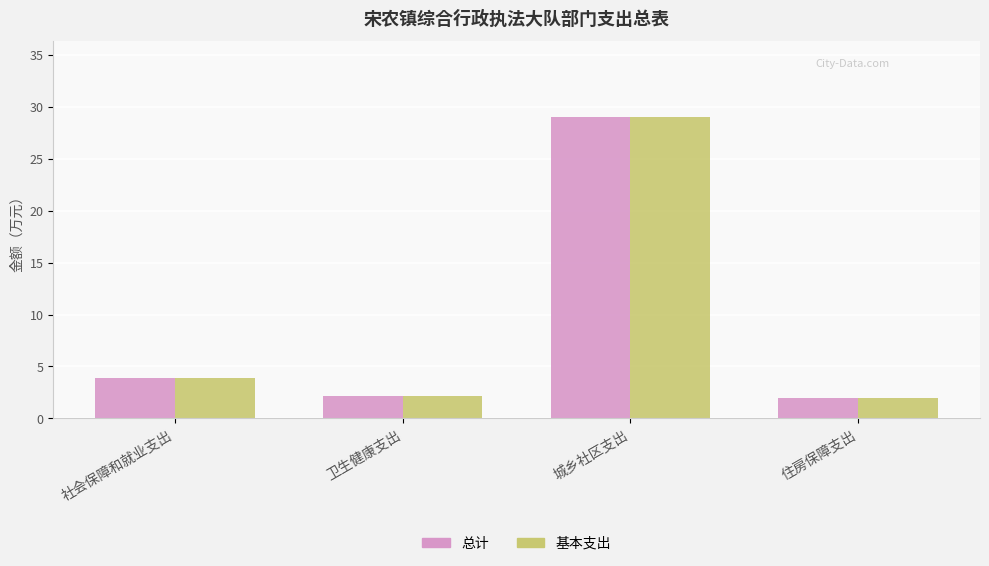

Is the value of 总计 at 社会保障和就业支出 greater than the value of 基本支出 at 城乡社区支出?

No